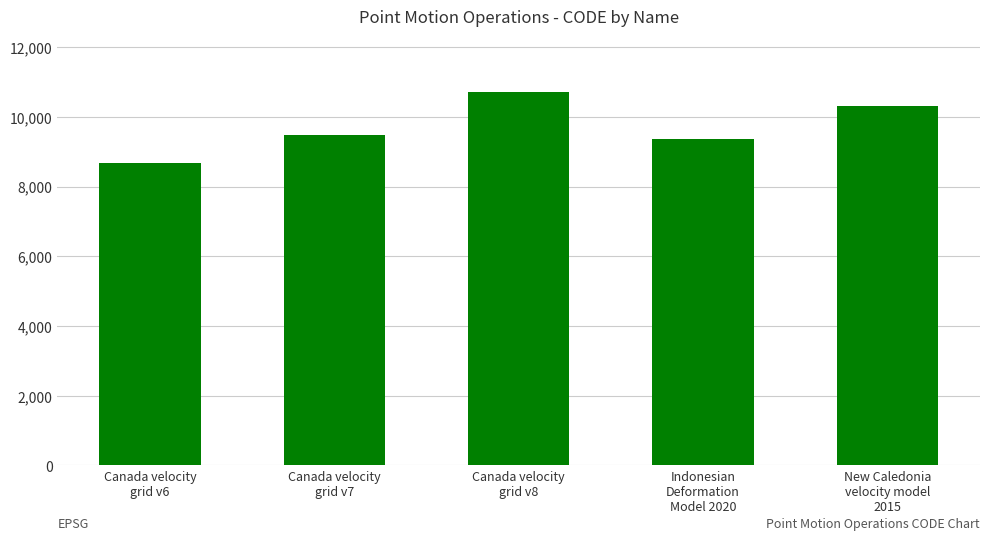

What is the label of the 5th bar from the right?

Canada velocity
grid v6